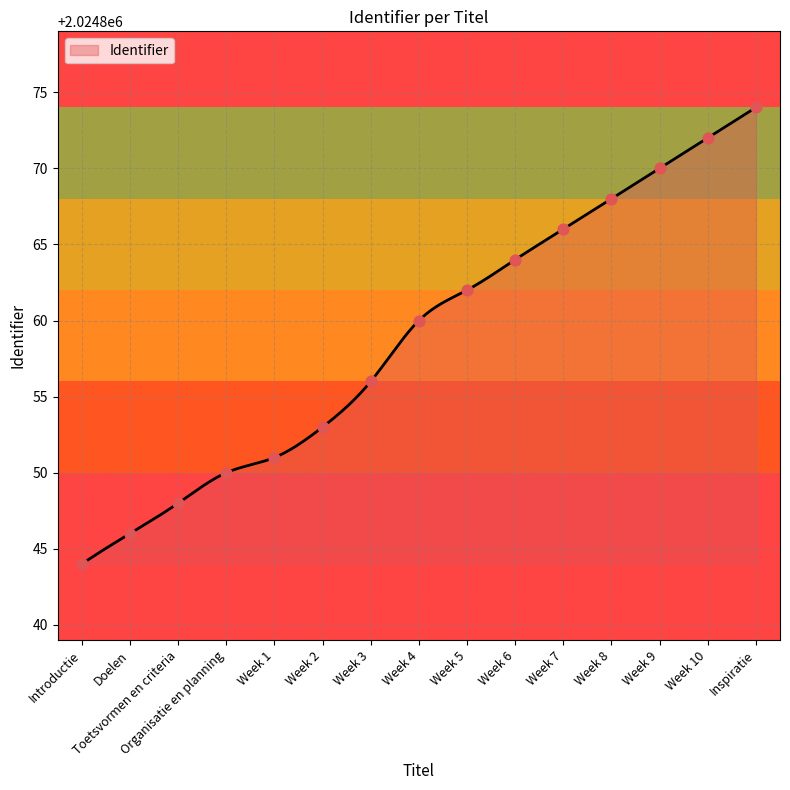

What is the change in value from Toetsvormen en criteria to Week 5?

+14